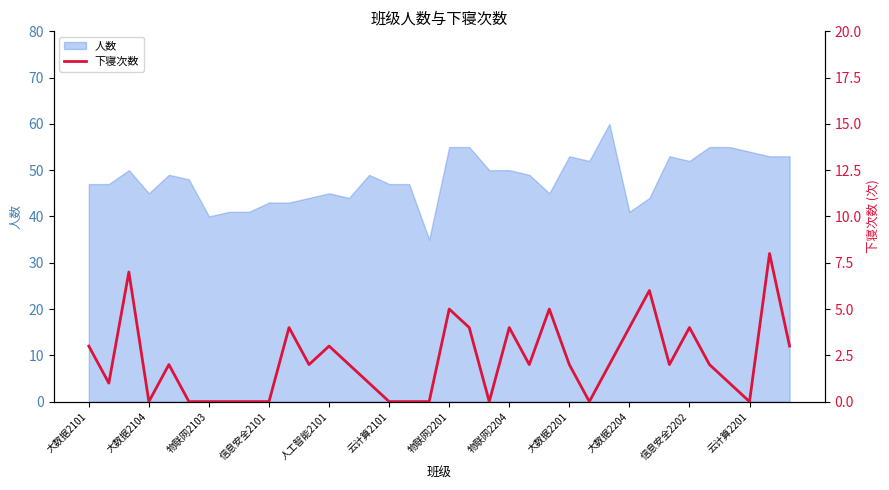

Reading left to right, list all the values displayed in this chart.

3	1	7	0	2	0	0	0	0	0	4	2	3	2	1	0	0	0	5	4	0	4	2	5	2	0	2	4	6	2	4	2	1	0	8	3